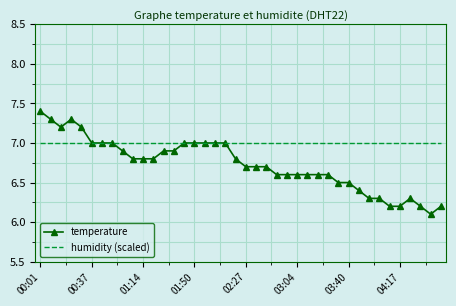

Which series has the largest range (max minus min)?

temperature